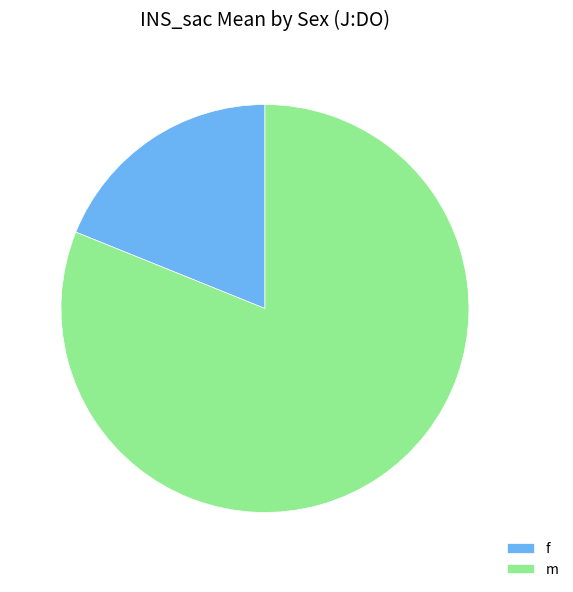

Which slice is the largest?

m